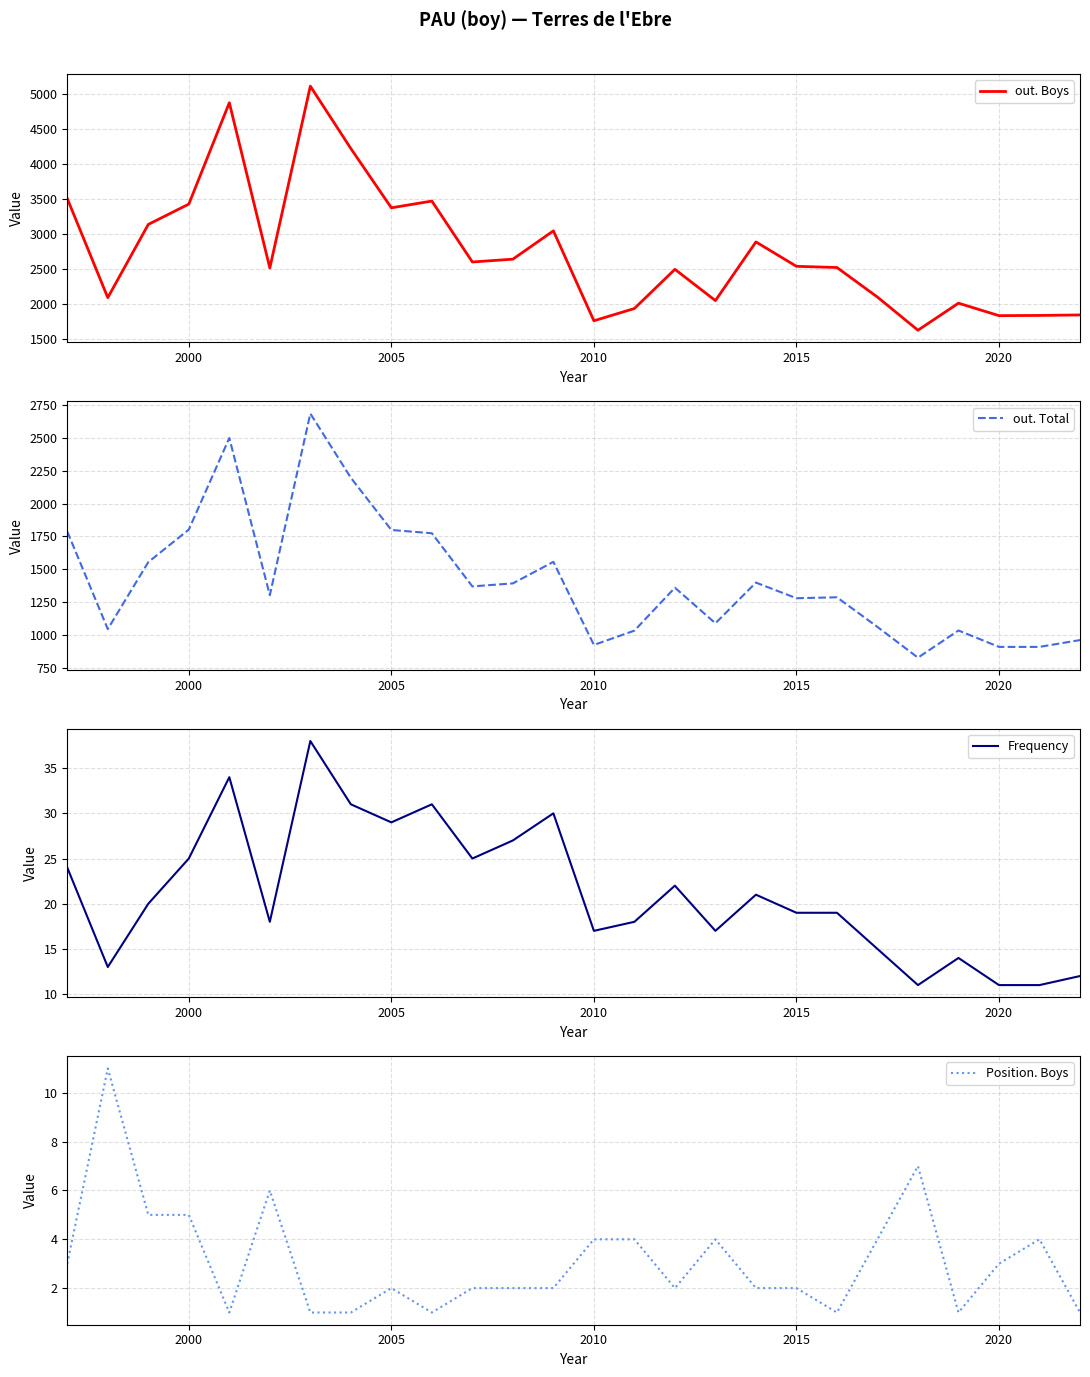

True or false: out. Total and Position. Boys intersect in this chart.

False